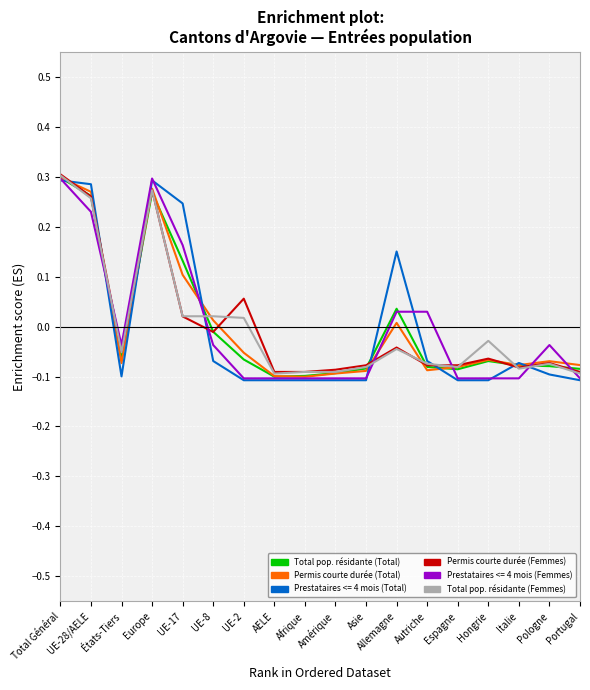

Is it true that Prestataires <= 4 mois (Total) equals 0.3 at Europe?

True